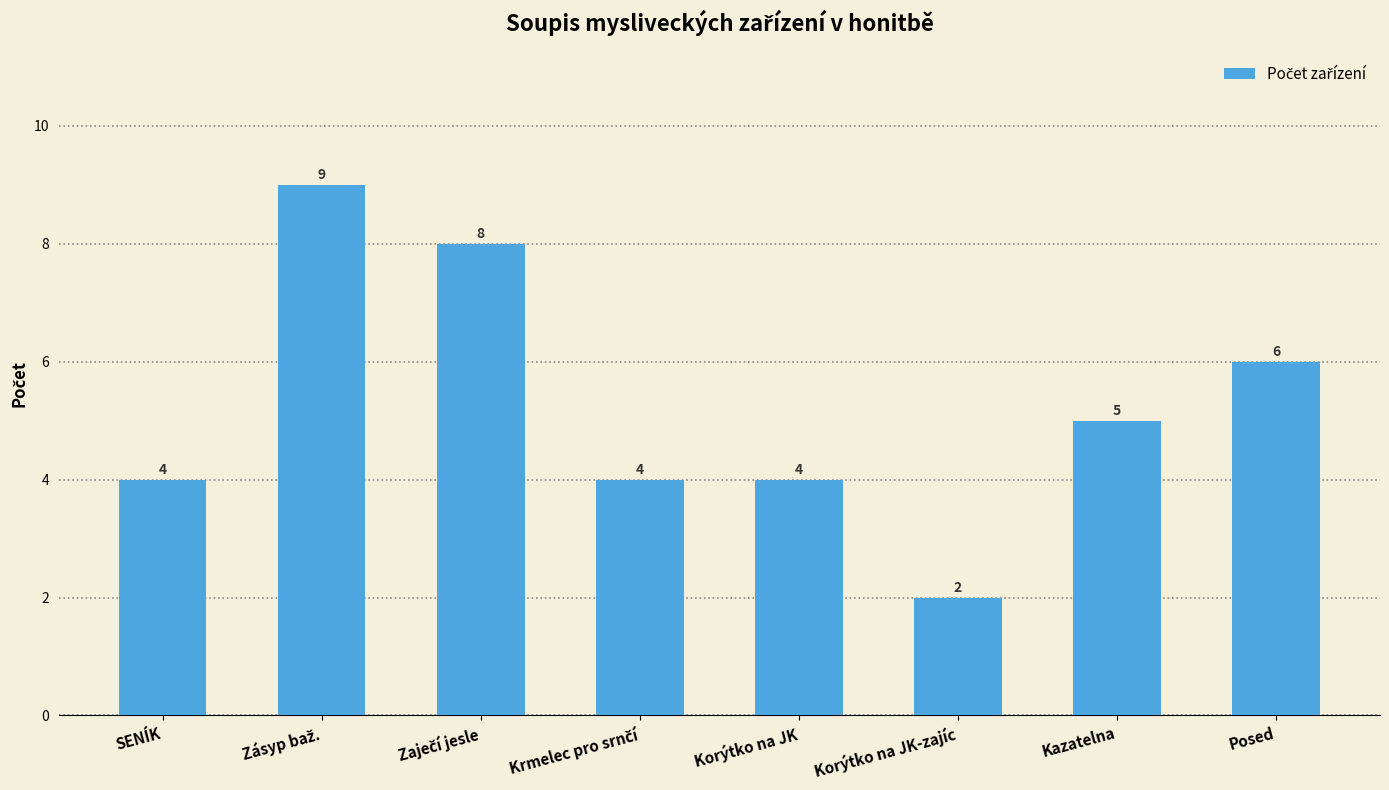

What position from the right is Kazatelna?

2